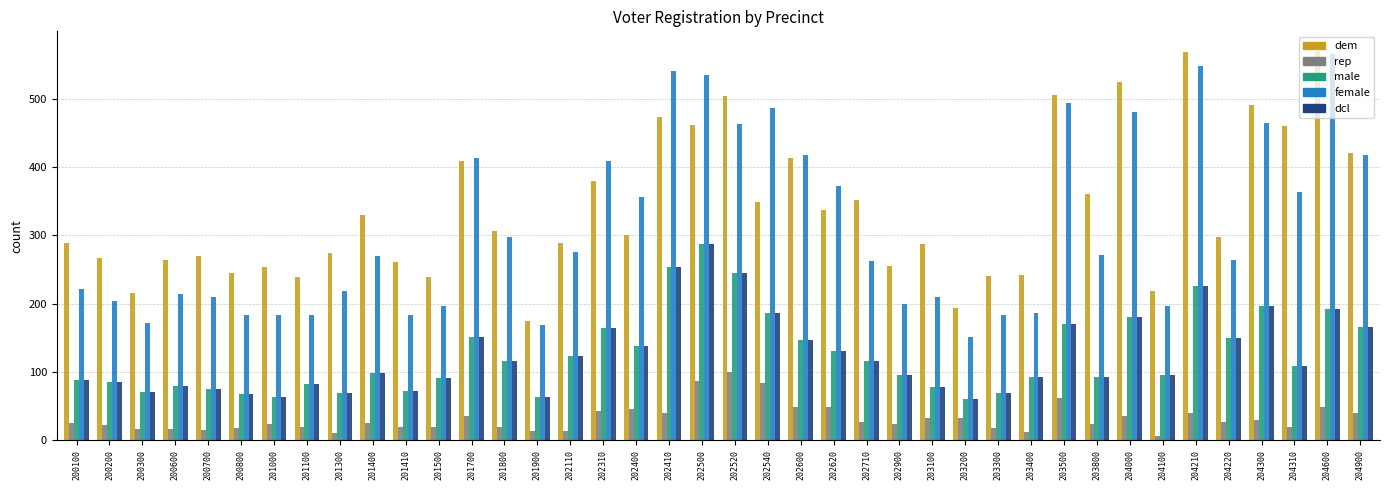

True or false: dem has a value of 359 at 204000.

False